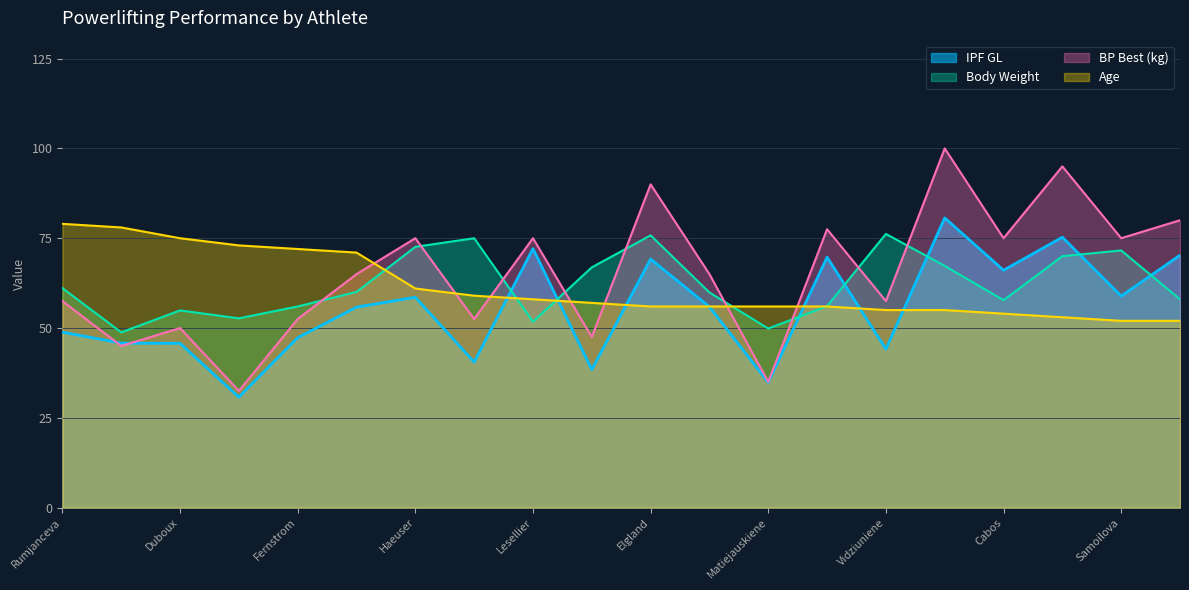

What is the sum of the IPF GL values at Haeuser and Fernstrom?

105.9